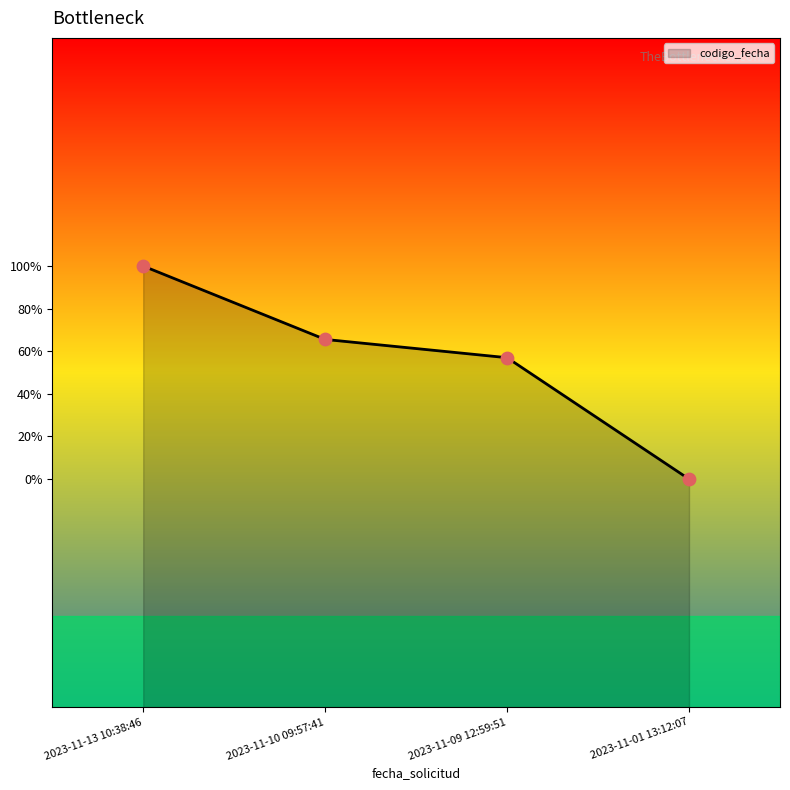

Is this an area chart (filled region under the line)?

Yes